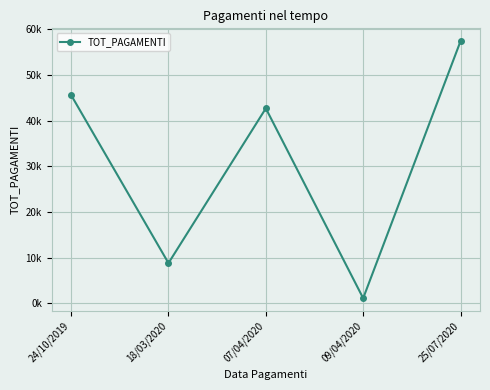

What is the minimum value shown in the chart?

1146.5